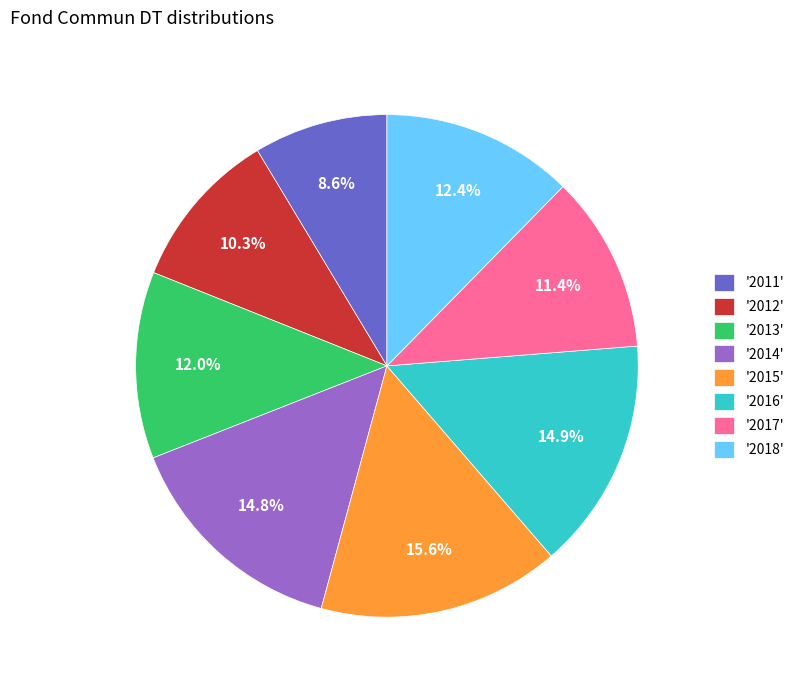

Does any single category account for the majority?

No